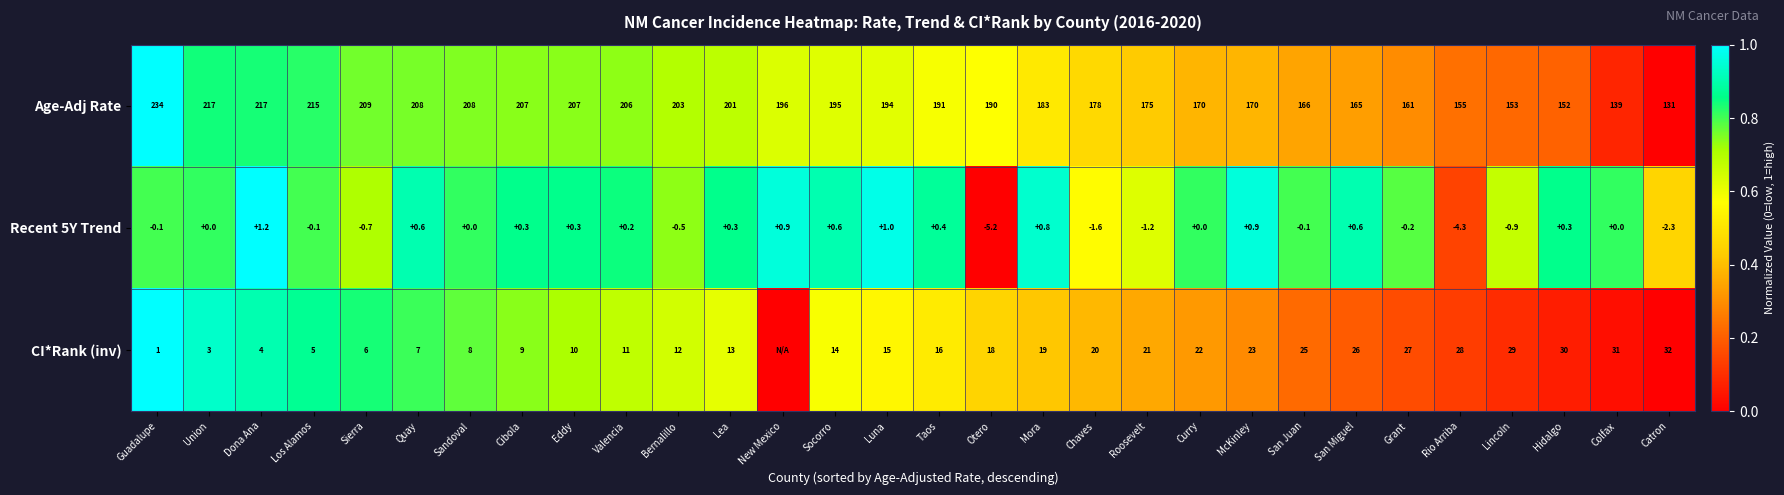

Is the value of CI*Rank (inv) at San Juan greater than the value of Recent 5Y Trend at Taos?

Yes